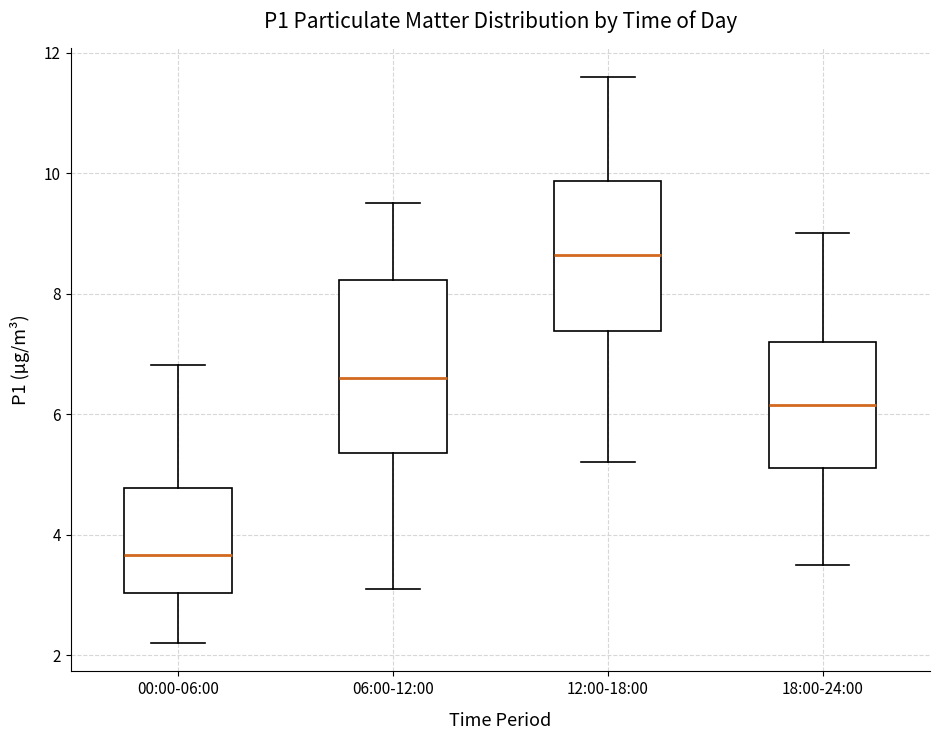

Which box's median line is the lowest?

00:00-06:00